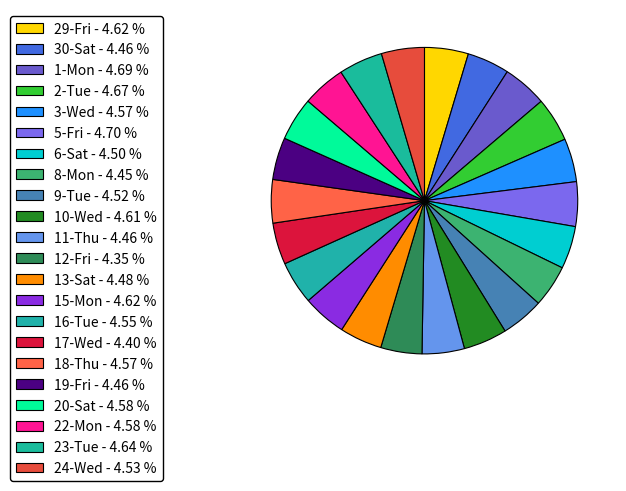

Does any single category account for the majority?

No